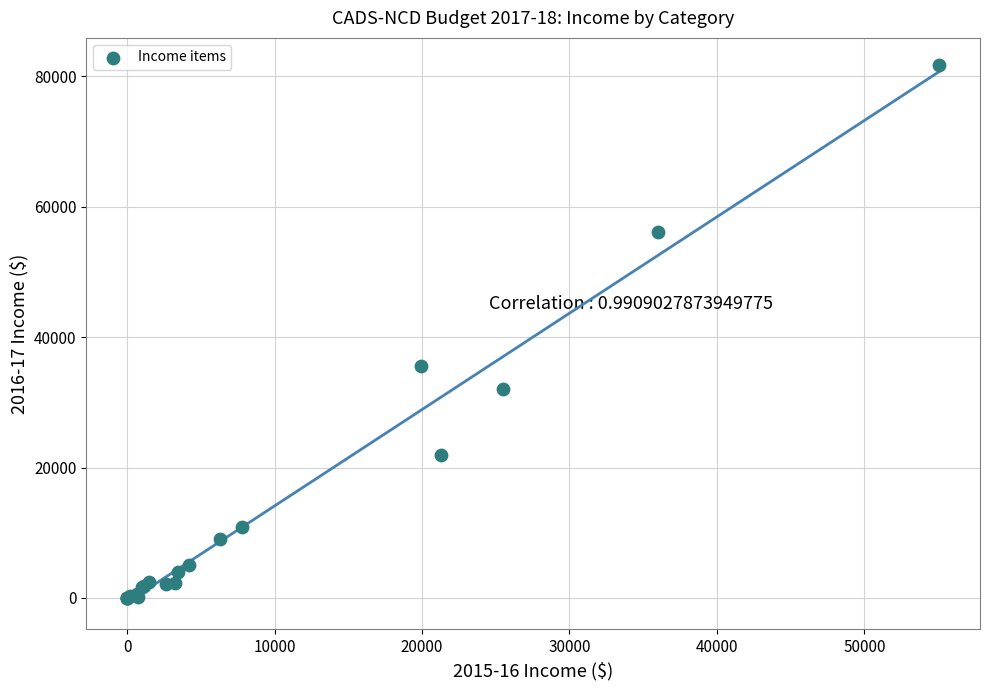

What Y value in the scatter plot is closest to 40872?

35515.0